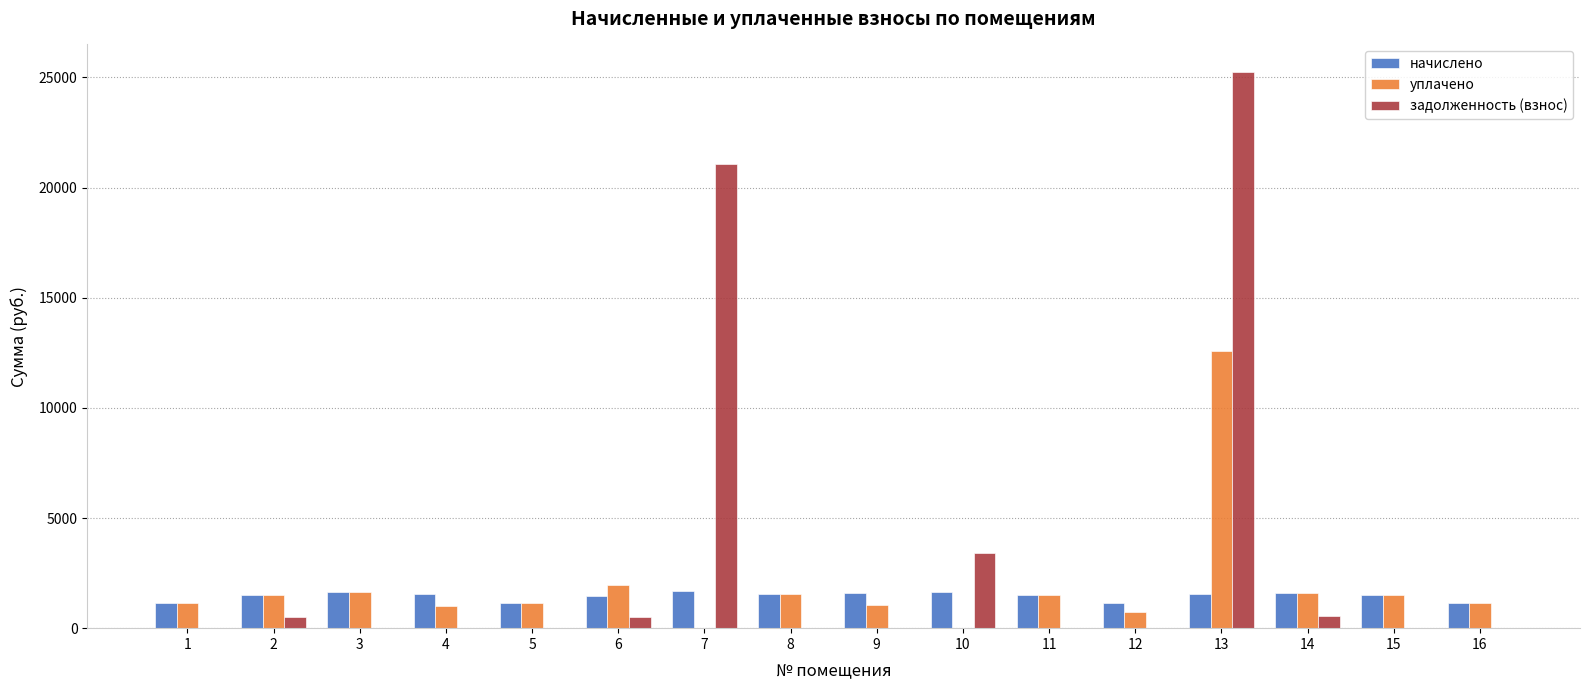

Which series has the largest total across all categories?

задолженность (взнос)